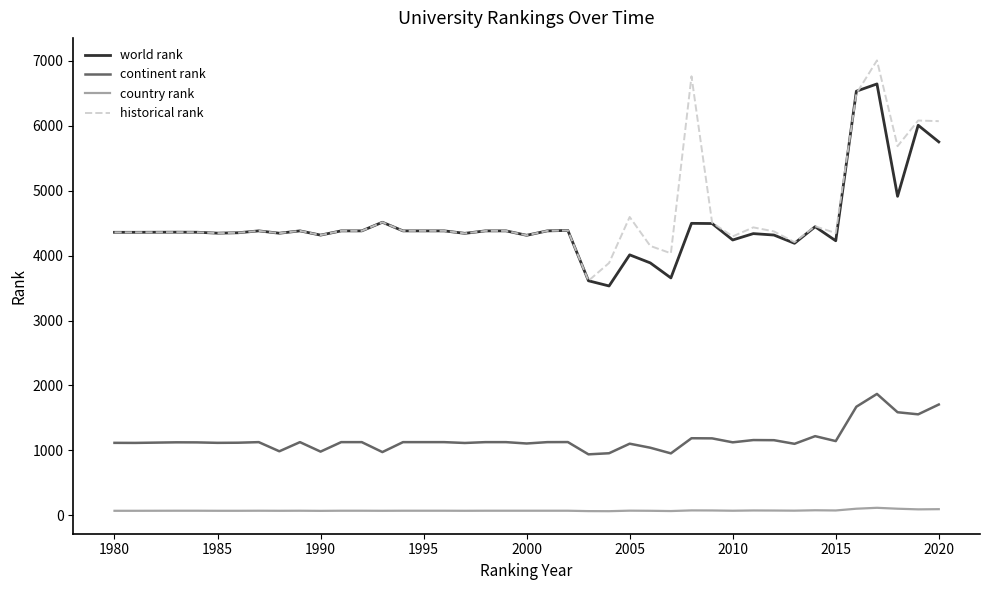

What is the maximum value shown in the chart?

7004